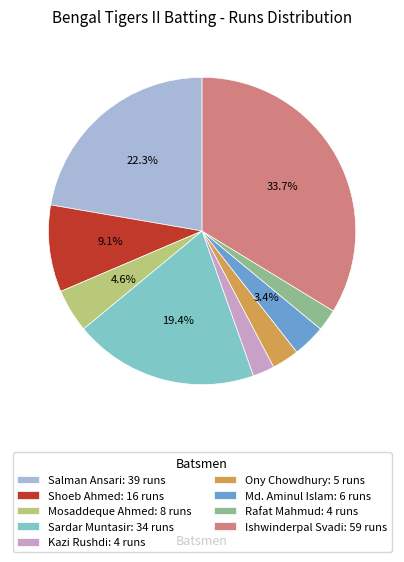

How many segments does this pie chart have?

9